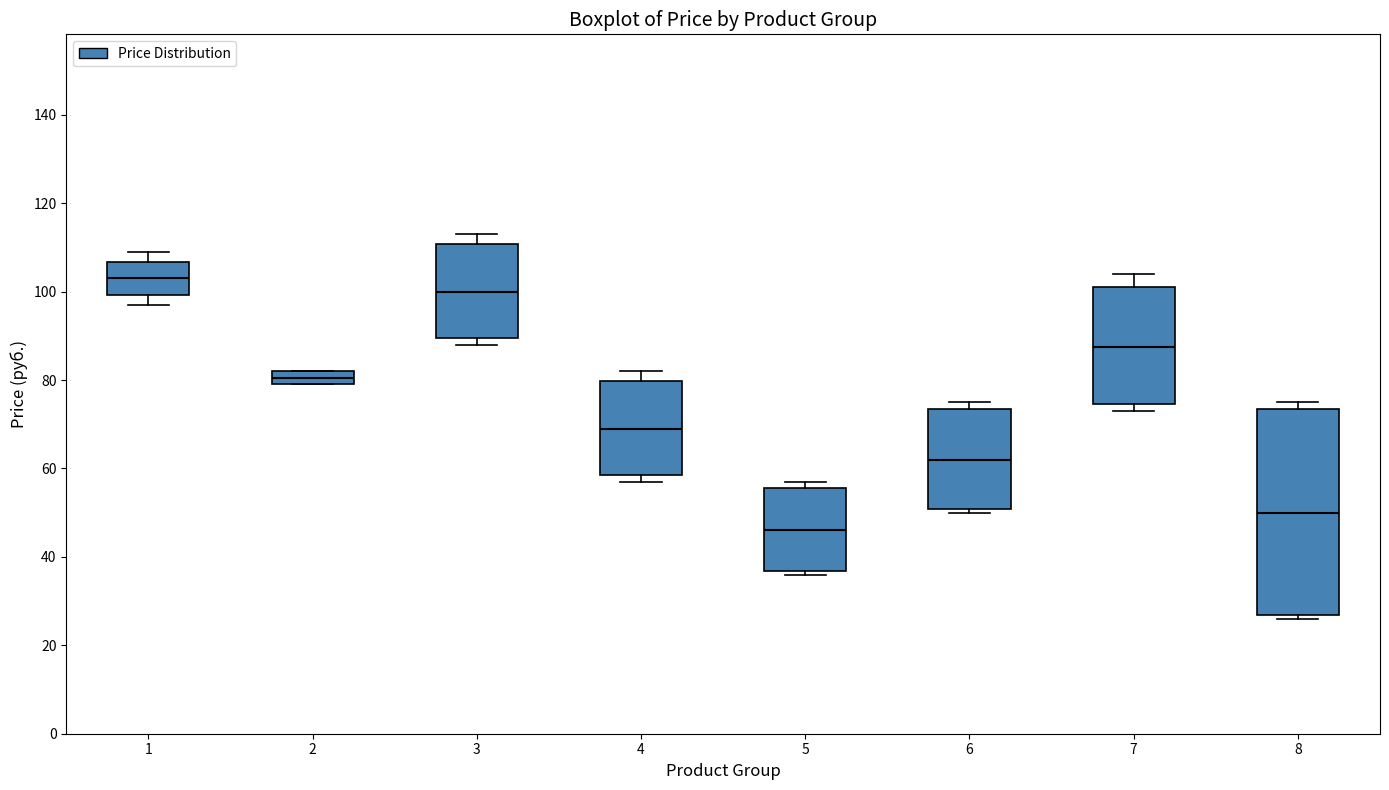

Which box is the tallest, from its lower edge to its upper edge?

8